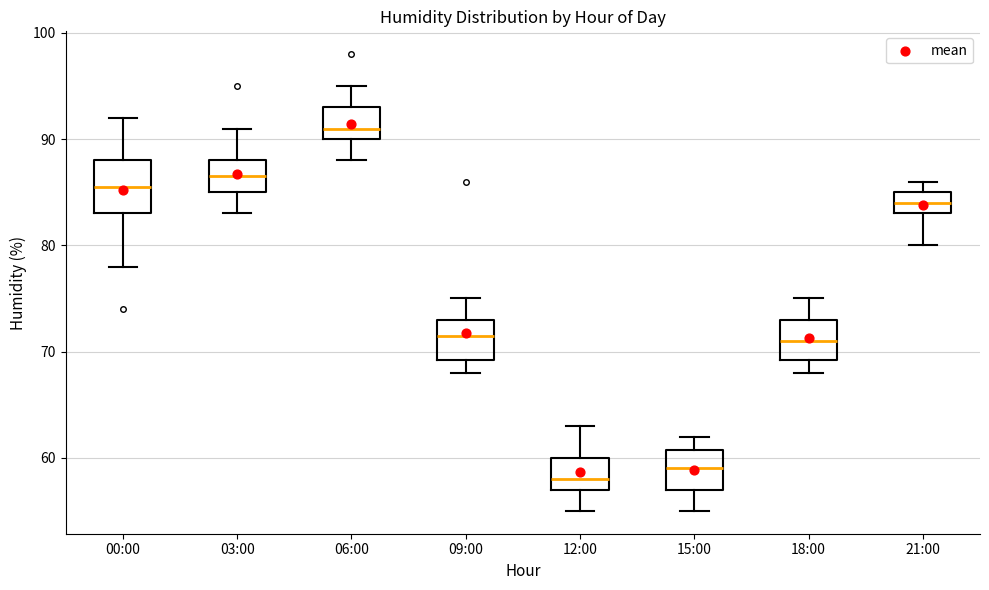

Reading left to right, transcribe this box plot: for each box, give where its median line is, the range the box spans, and where its two whiskers end, as read against the y-axis. The values are not printed on the chart, so give them approximately, as read against the axis.

00:00: median 86, box 83 to 88, whiskers 78 to 92
03:00: median 87, box 85 to 88, whiskers 83 to 91
06:00: median 91, box 90 to 93, whiskers 88 to 95
09:00: median 72, box 69 to 73, whiskers 68 to 75
12:00: median 58, box 57 to 60, whiskers 55 to 63
15:00: median 59, box 57 to 61, whiskers 55 to 62
18:00: median 71, box 69 to 73, whiskers 68 to 75
21:00: median 84, box 83 to 85, whiskers 80 to 86